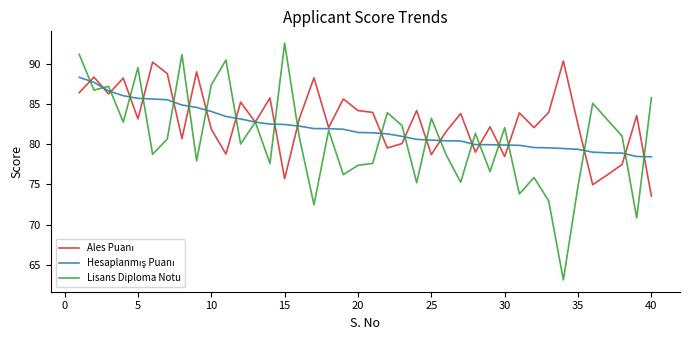

What is the smallest value displayed?

63.1